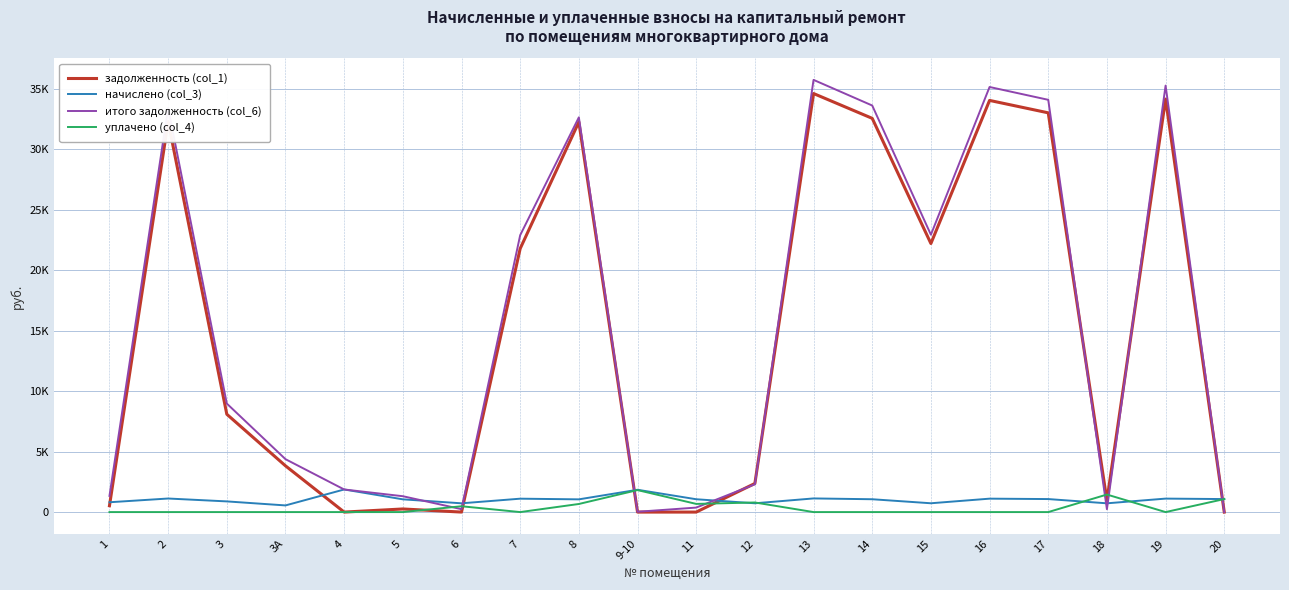

Is this an area chart (filled region under the line)?

No